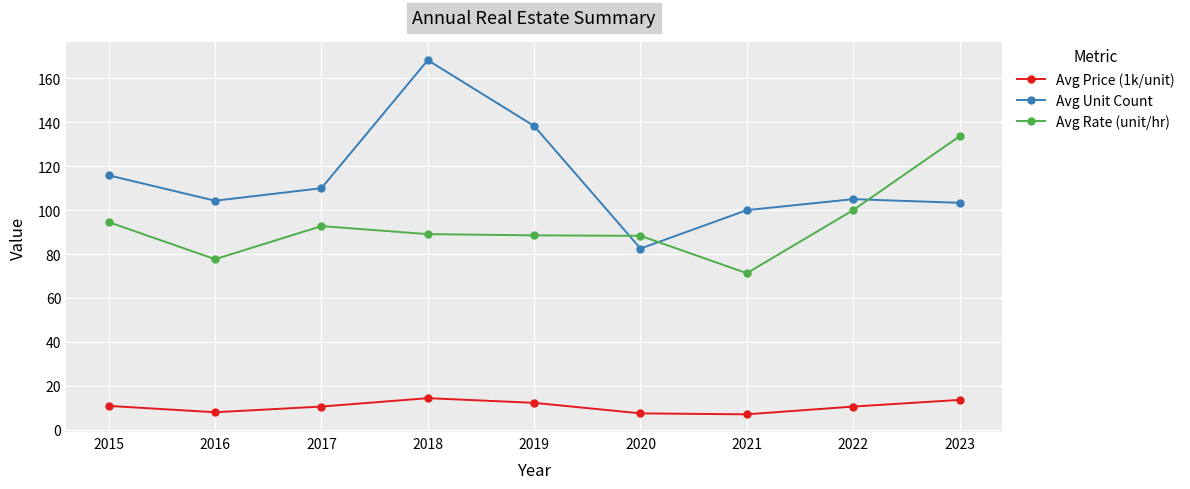

What is the sum of all Avg Price (1k/unit) values?

94.1